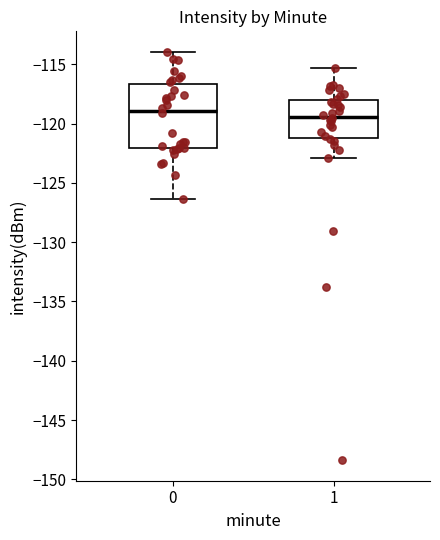

Reading left to right, transcribe this box plot: for each box, give where its median line is, the range the box spans, and where its two whiskers end, as read against the y-axis. The values are not printed on the chart, so give them approximately, as read against the axis.

0: median -119.0, box -122.0 to -116.5, whiskers -126.5 to -114.0
1: median -119.5, box -121.0 to -118.0, whiskers -123.0 to -115.5